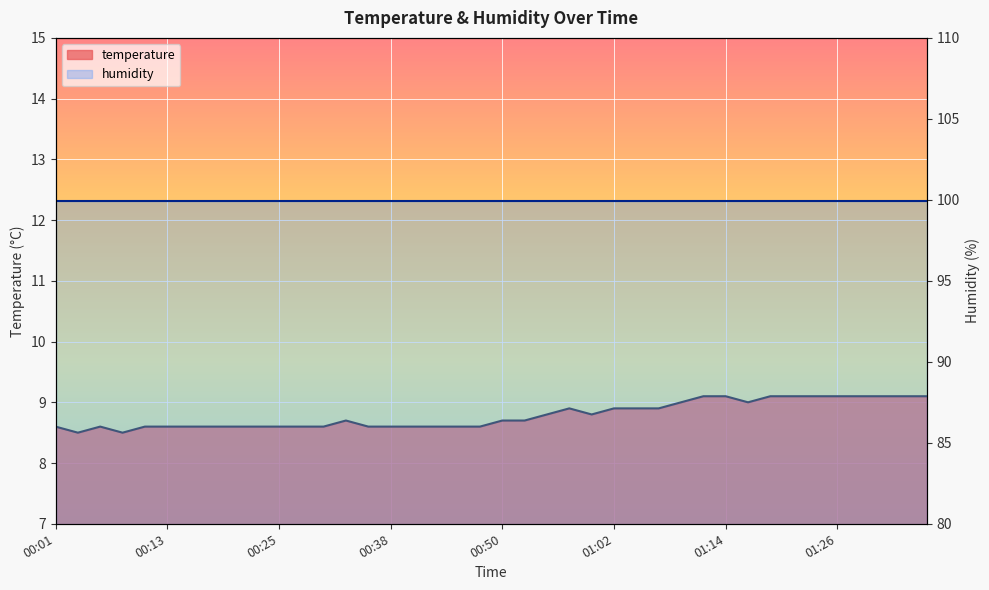

Rank the categories by value from highest to lowest.

01:12, 01:14, 01:19, 01:21, 01:24, 01:26, 01:29, 01:31, 01:34, 01:36, 01:09, 01:17, 00:57, 01:02, 01:04, 01:07, 00:55, 00:59, 00:33, 00:50, 00:52, 00:01, 00:06, 00:11, 00:13, 00:16, 00:18, 00:21, 00:23, 00:25, 00:28, 00:30, 00:35, 00:38, 00:40, 00:42, 00:45, 00:47, 00:04, 00:08